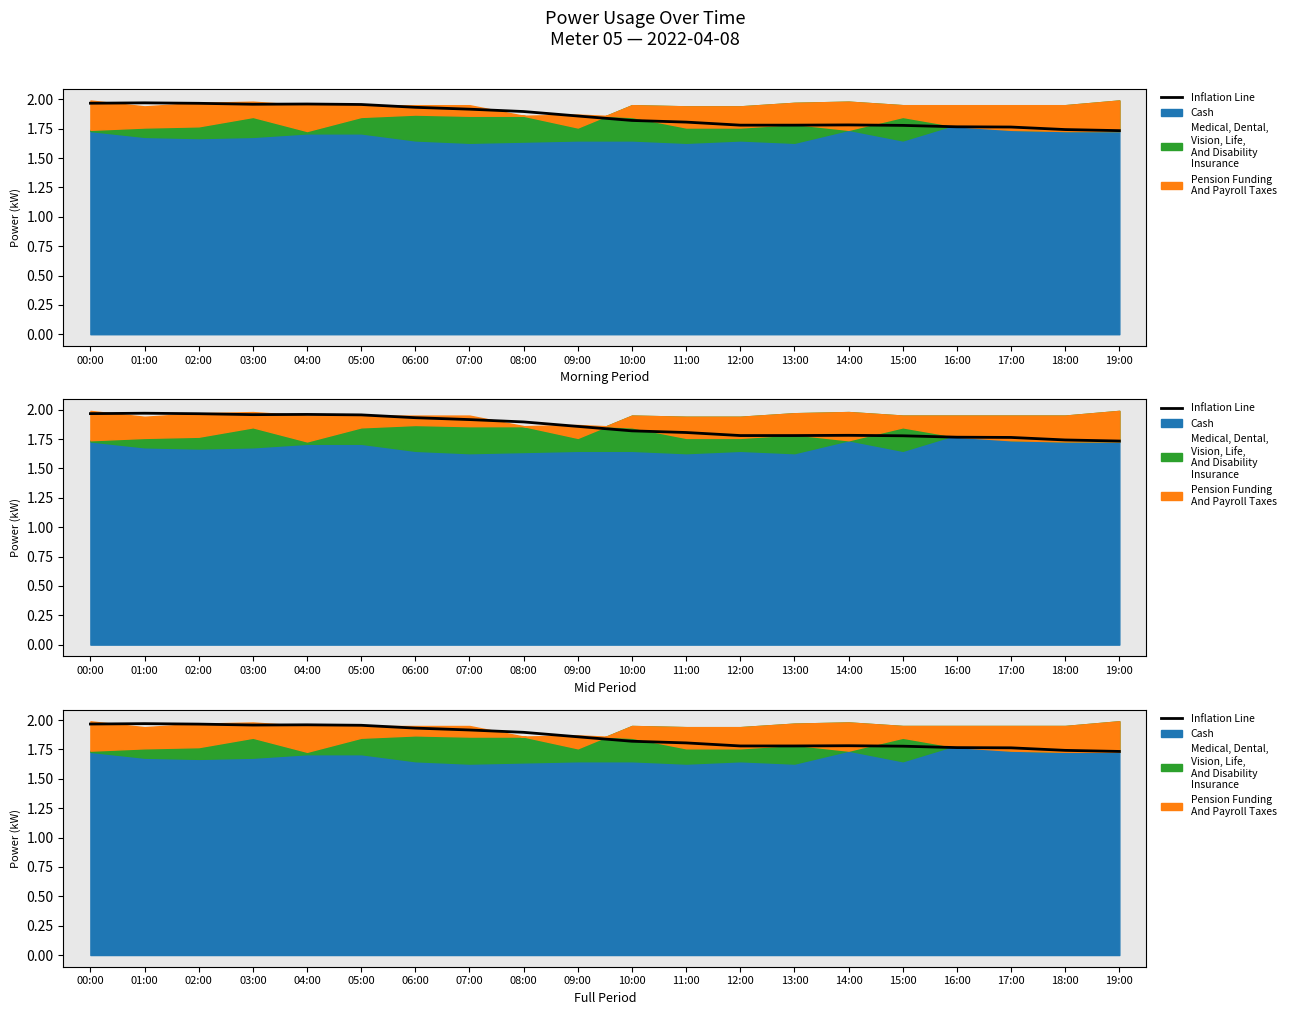

What is the label of the 2nd point from the left?

01:00